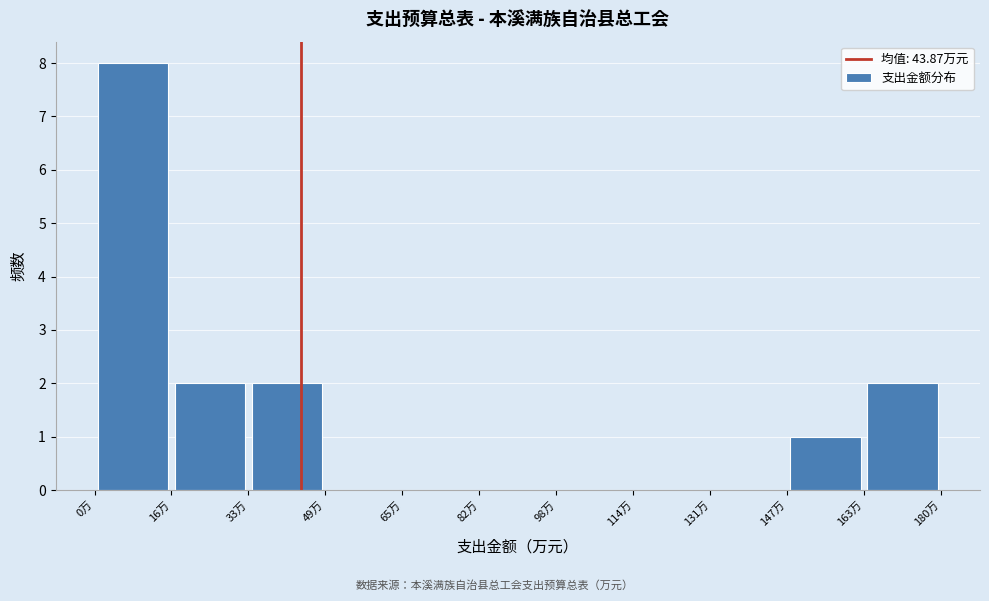

Reading left to right, transcribe this chart: for each bar, give the range it covers on the x-axis and its height. Neither the bar edges nor the heights are printed on the chart, so give them approximately, as read against the axes.

0 to 16: 8
16 to 32: 2
32 to 50: 2
50 to 66: 0
66 to 82: 0
82 to 98: 0
98 to 114: 0
114 to 130: 0
130 to 148: 0
148 to 164: 1
164 to 180: 2